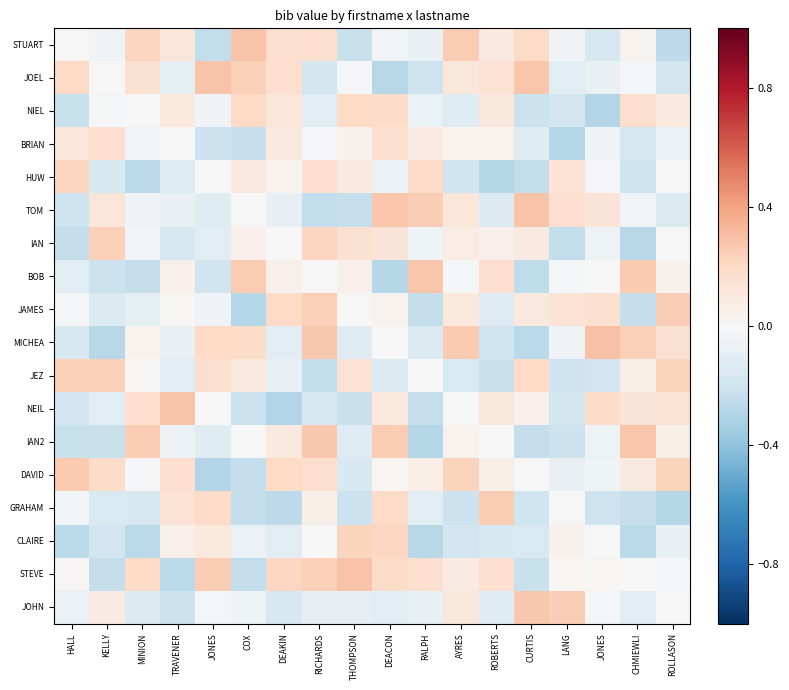

Which category has the highest value across all series?

JONES